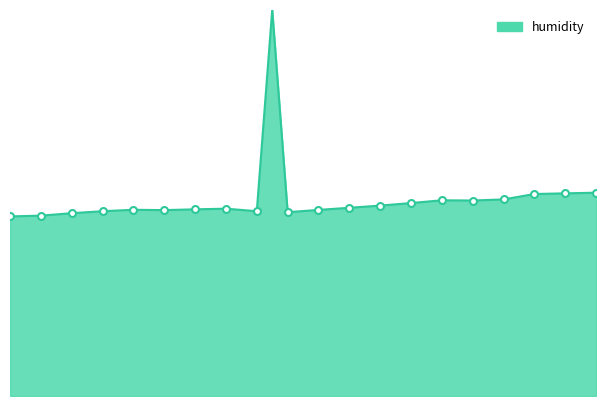

How many interior local valleys (lower than both neighbors) does the data have?

3